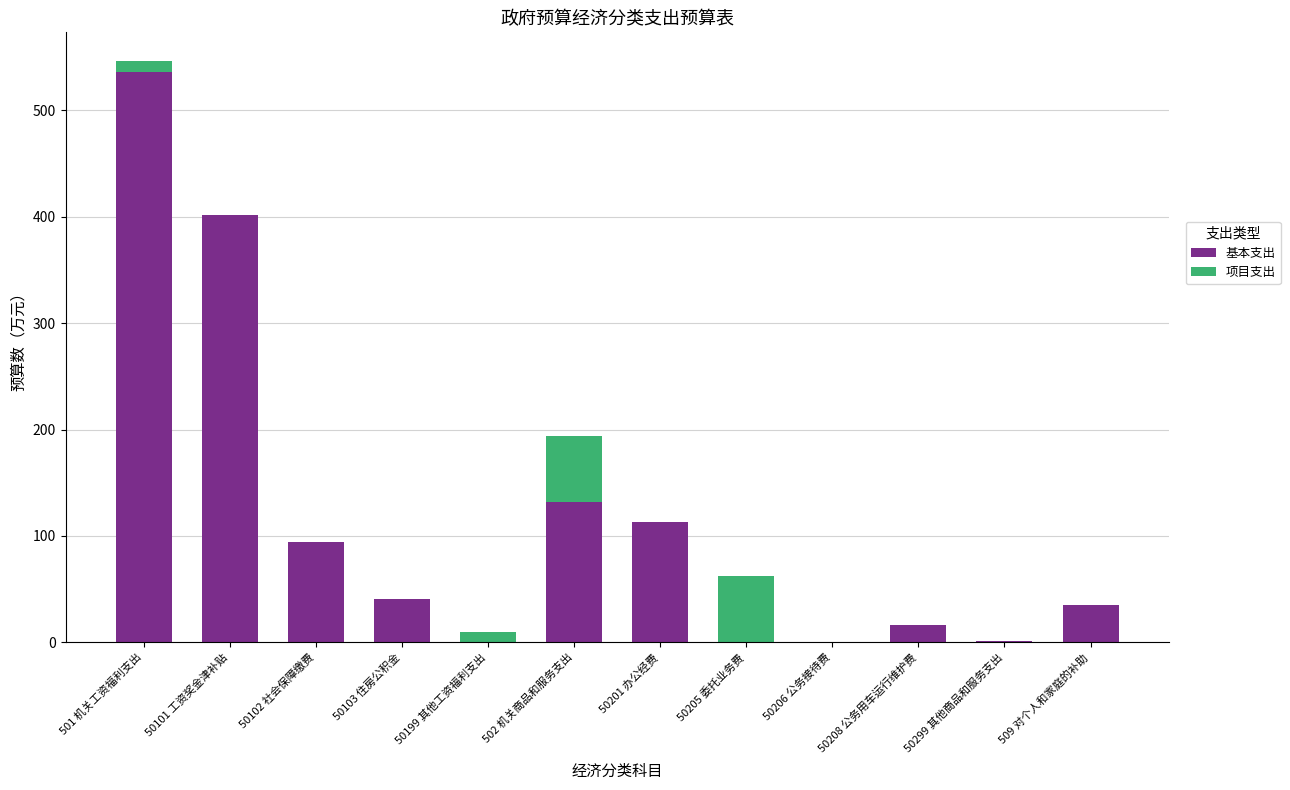

At which category is the sum across all series the highest?

501 机关工资福利支出